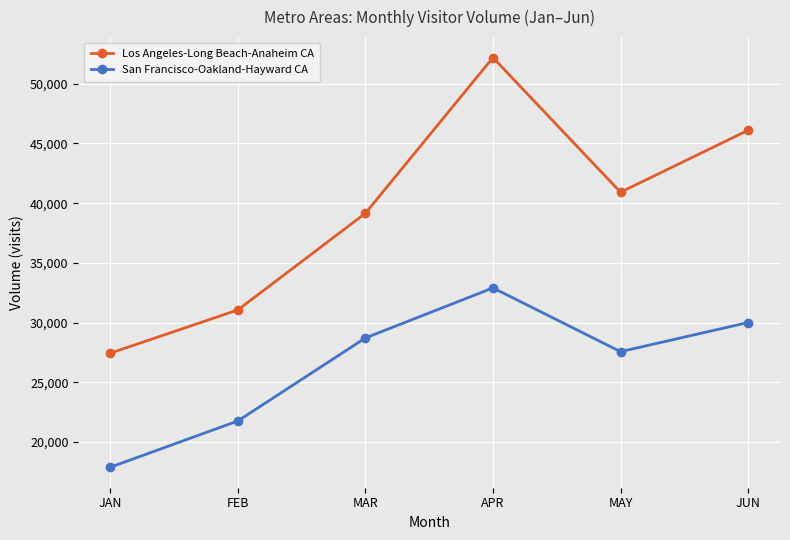

What is the value of the San Francisco-Oakland-Hayward CA point at the 5th from the left?

27572.1